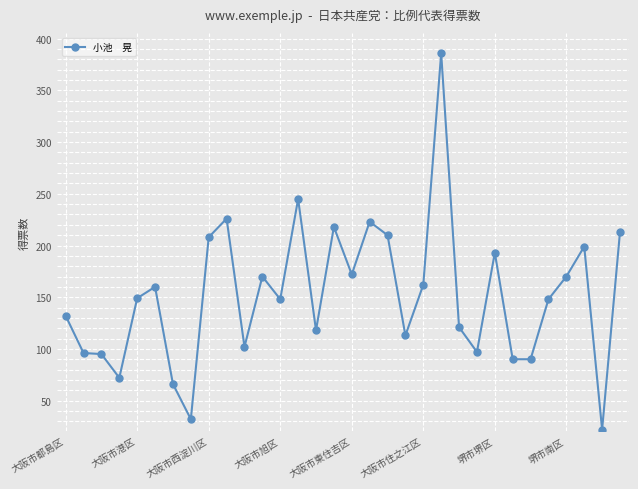

What is the value of the 7th point from the left?

66